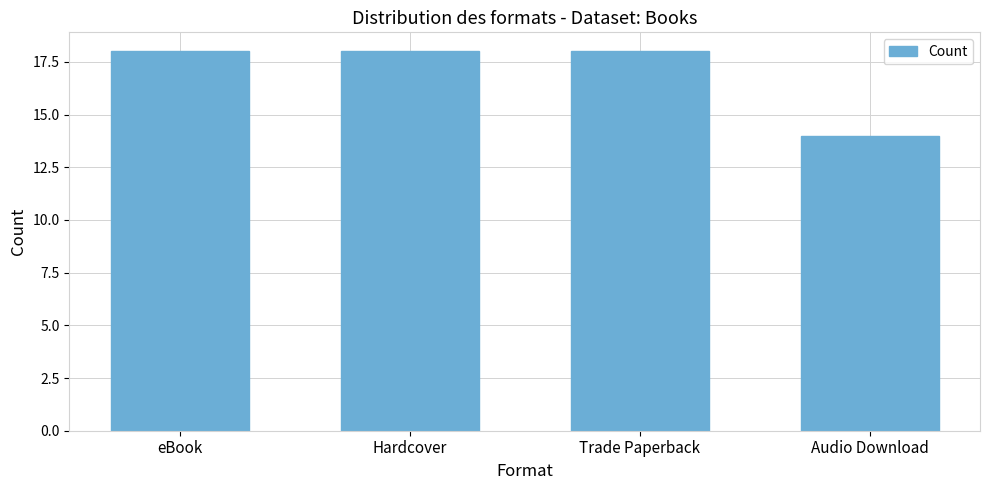

What is the maximum value shown in the chart?

18